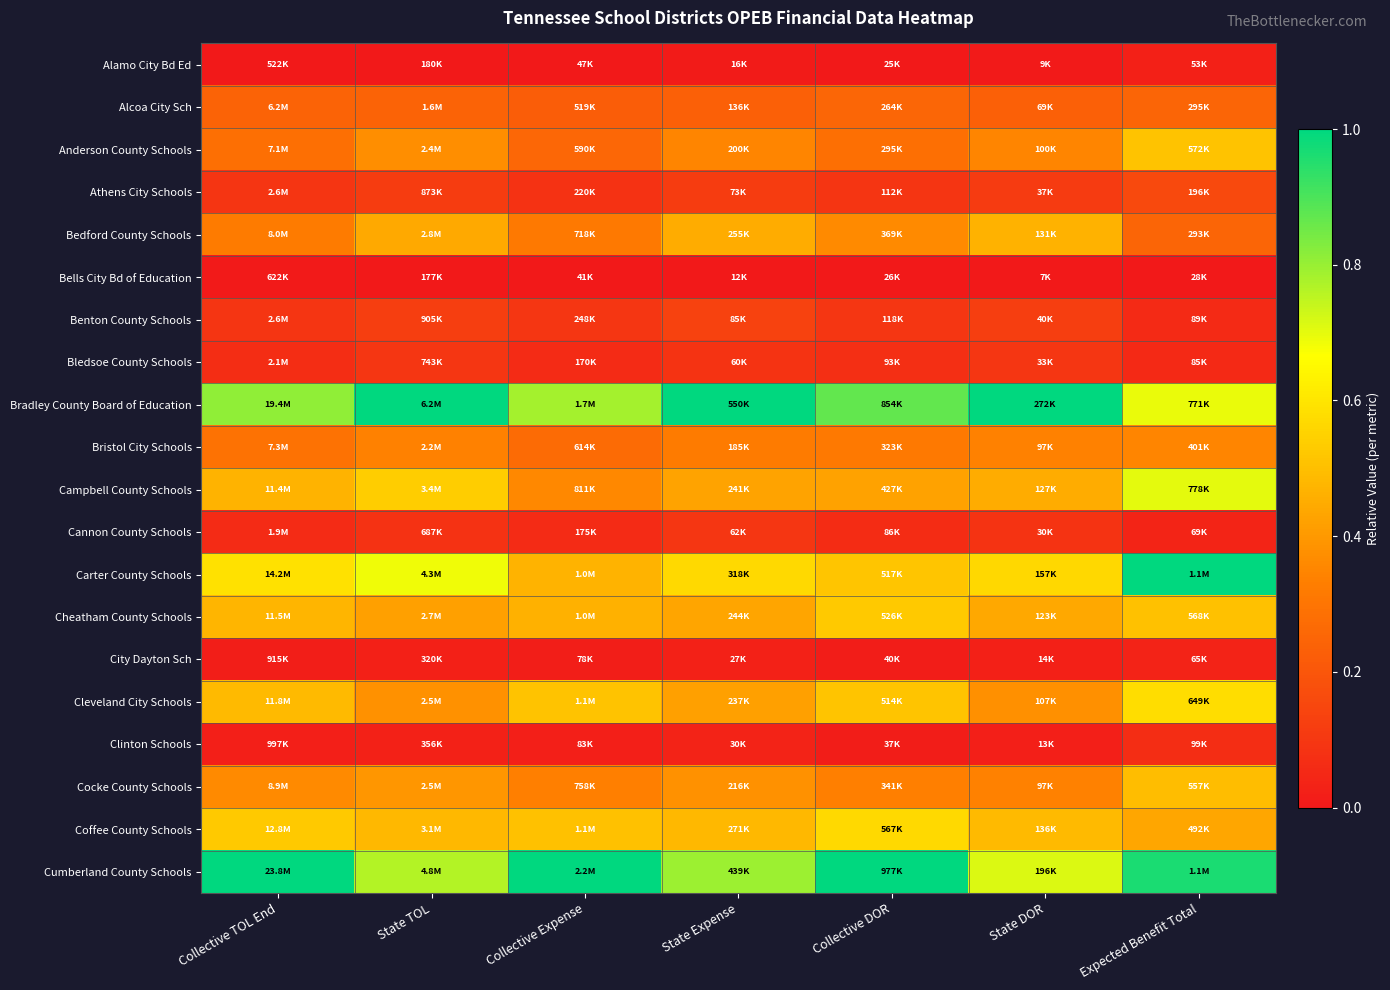

Which series has the largest total across all categories?

Cumberland County Schools